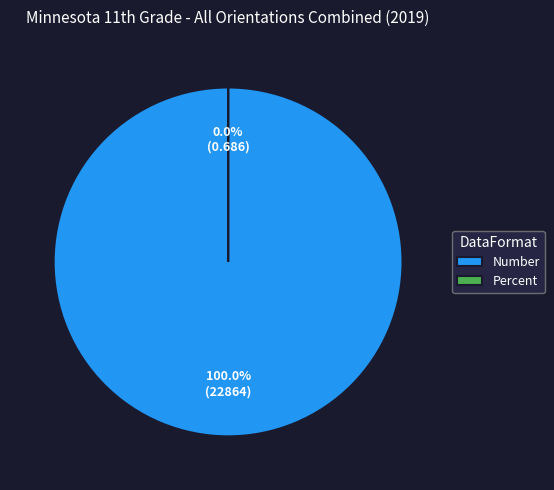

Is the sum of Percent and Number greater than half?

Yes